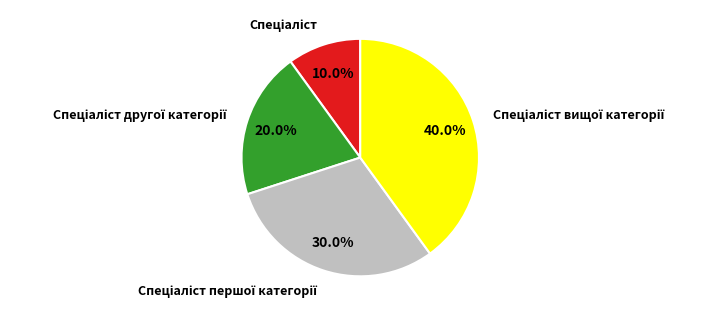

Does any single category account for the majority?

No